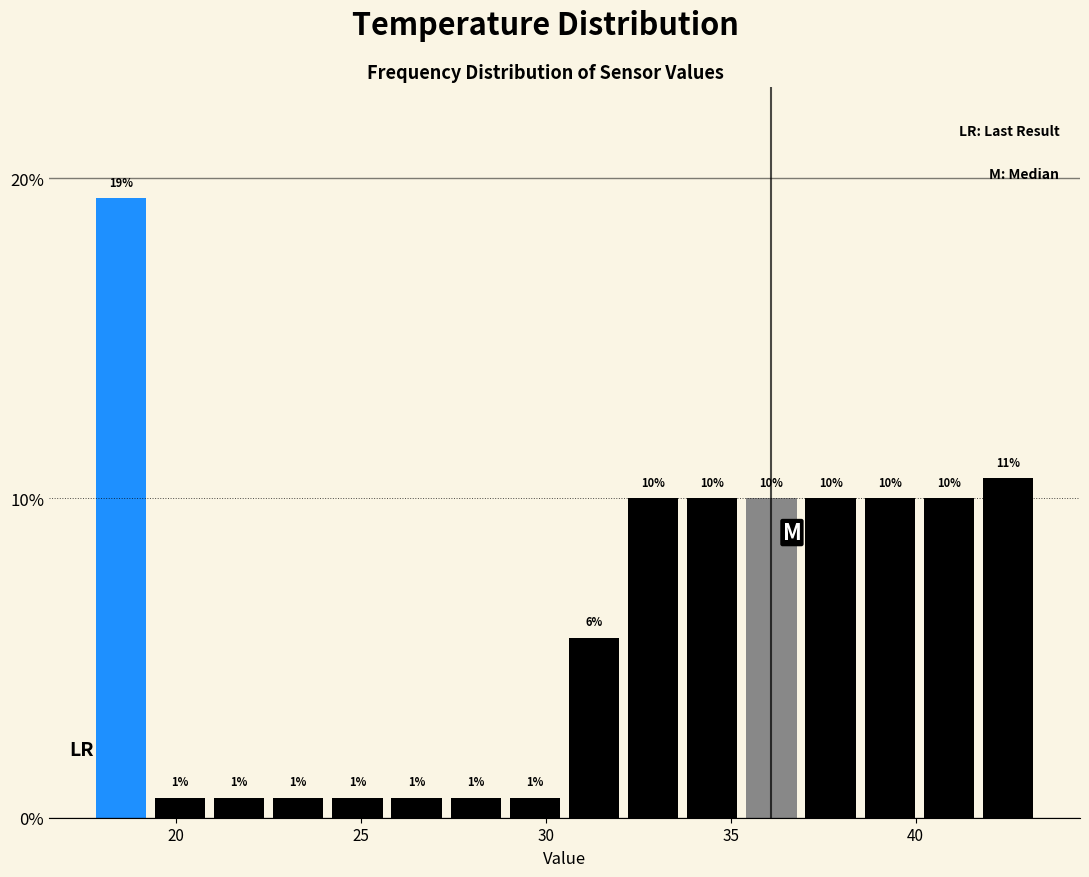

Read against the x-axis, roughly where is the centre of the tallest bar?

18.5